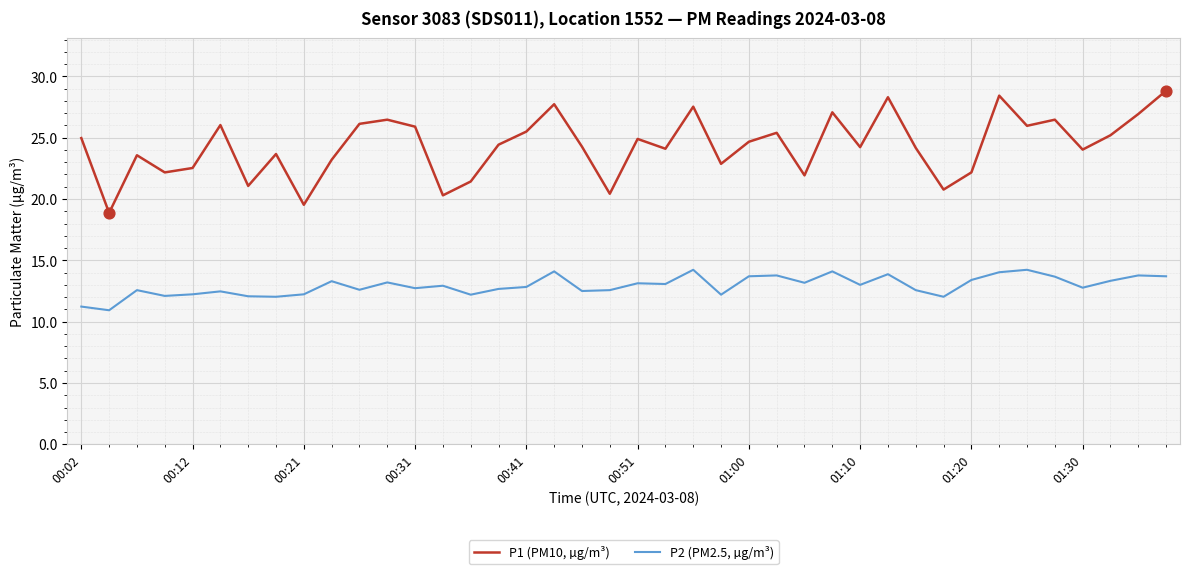

What are all the series names shown in the legend?

P1 (PM10, µg/m³), P2 (PM2.5, µg/m³)